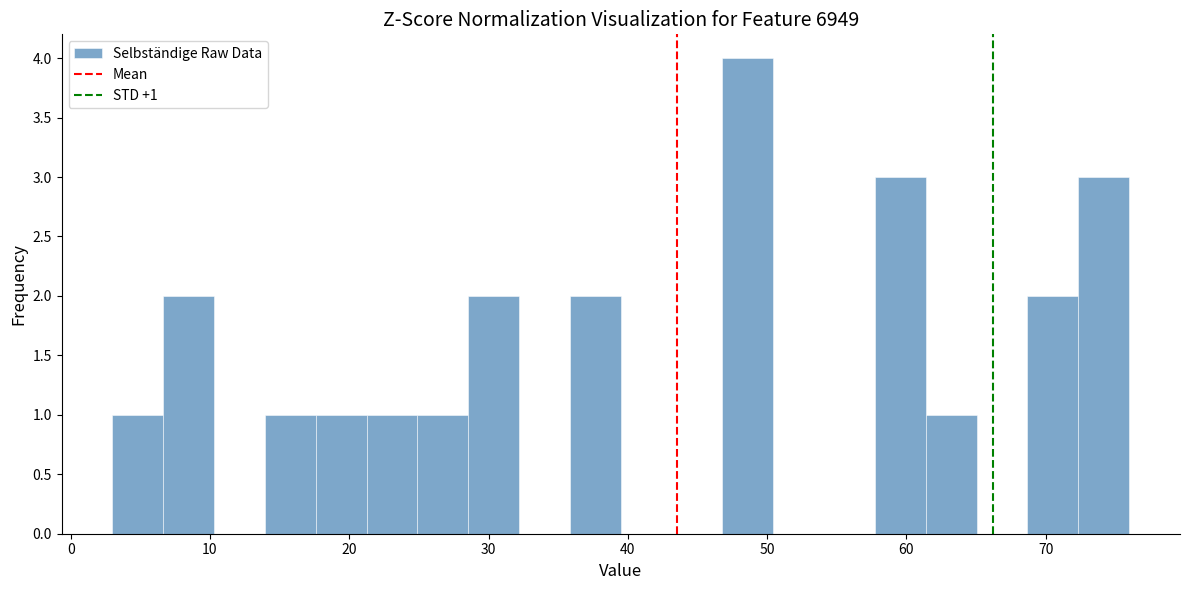

Read against the x-axis, roughly where is the centre of the tallest bar?

49